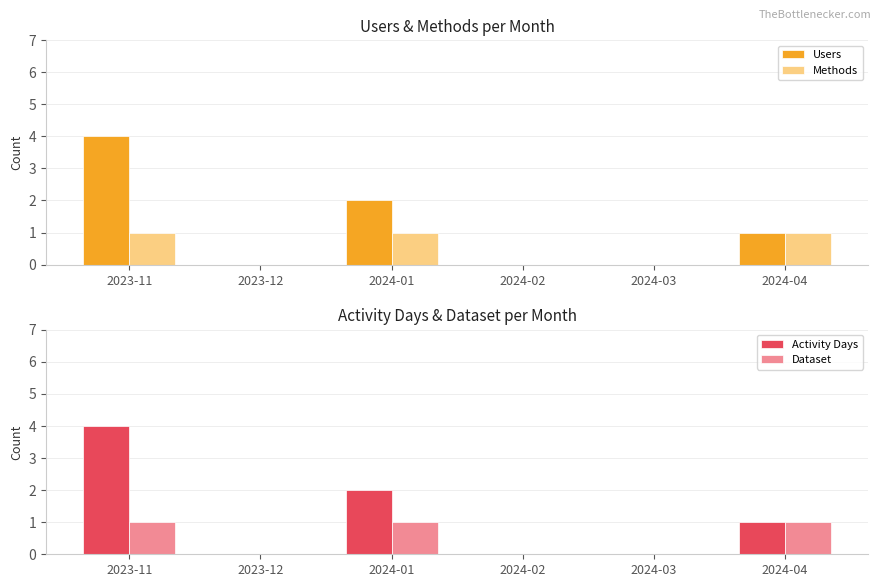

What is the label of the 1st bar from the right?

2024-04